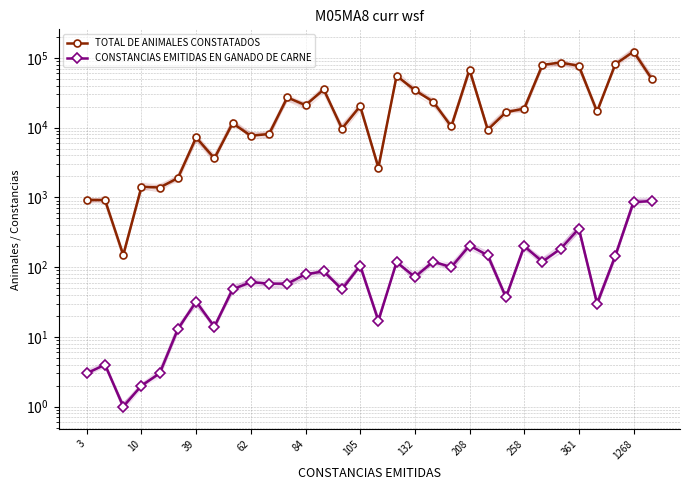

True or false: CONSTANCIAS EMITIDAS EN GANADO DE CARNE and TOTAL DE ANIMALES CONSTATADOS intersect in this chart.

False